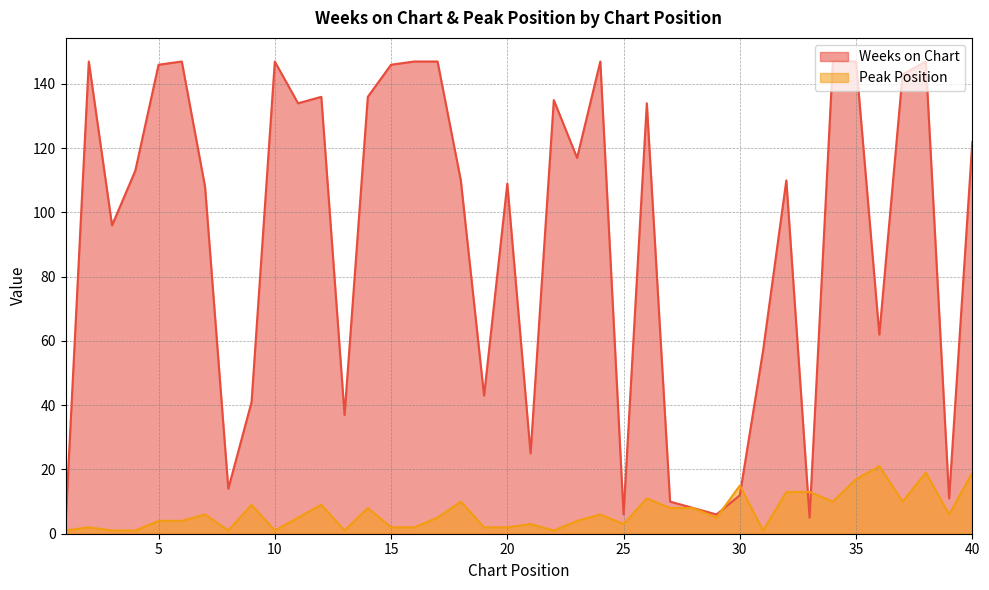

After their last crossing, which series has the higher values: Weeks on Chart or Peak Position?

Weeks on Chart